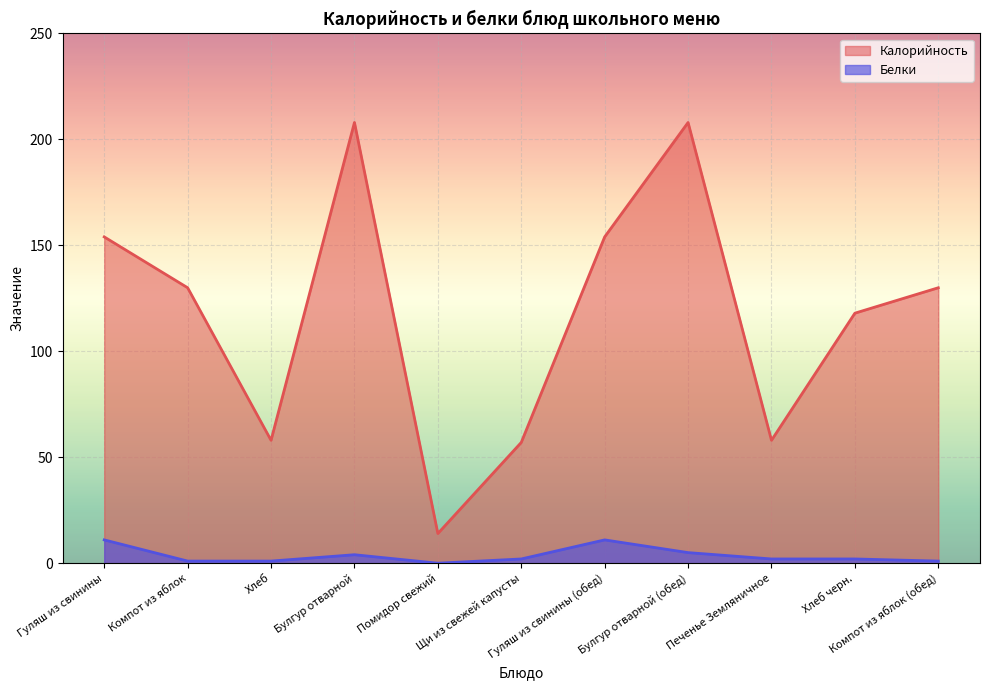

What is the label of the 8th point from the left?

Булгур отварной (обед)